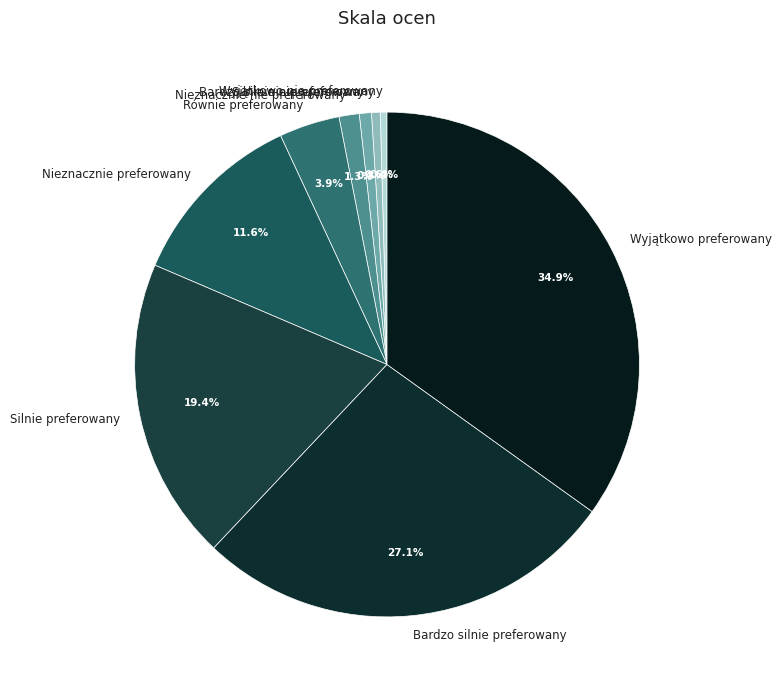

Count the number of slices in the pie.

9